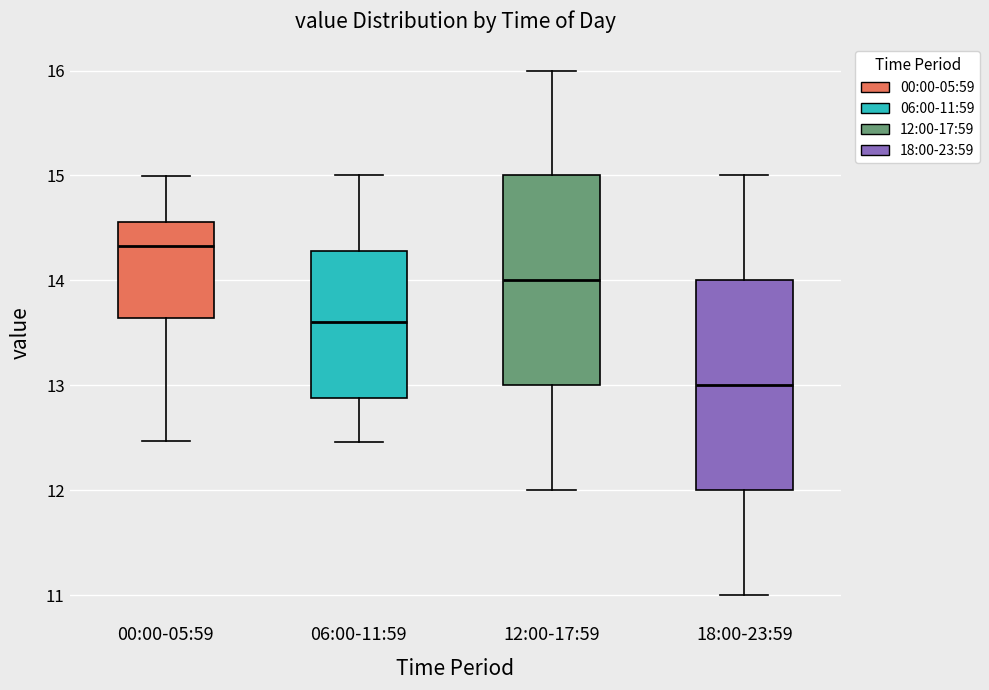

Where is the upper edge of the box for 00:00-05:59 on the y-axis? The values are not printed on the chart, so give them approximately, as read against the axis.

14.6